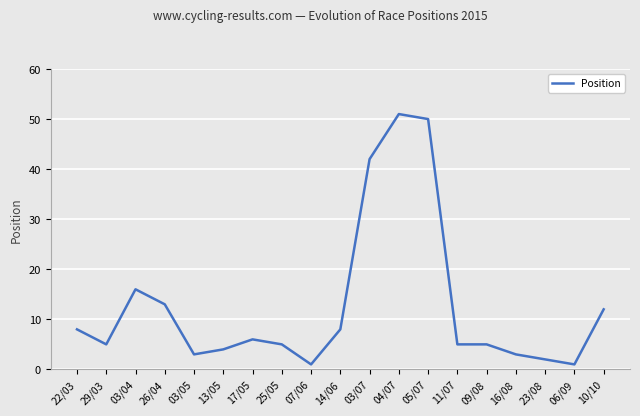

Which has a higher value, 22/03 or 17/05?

22/03